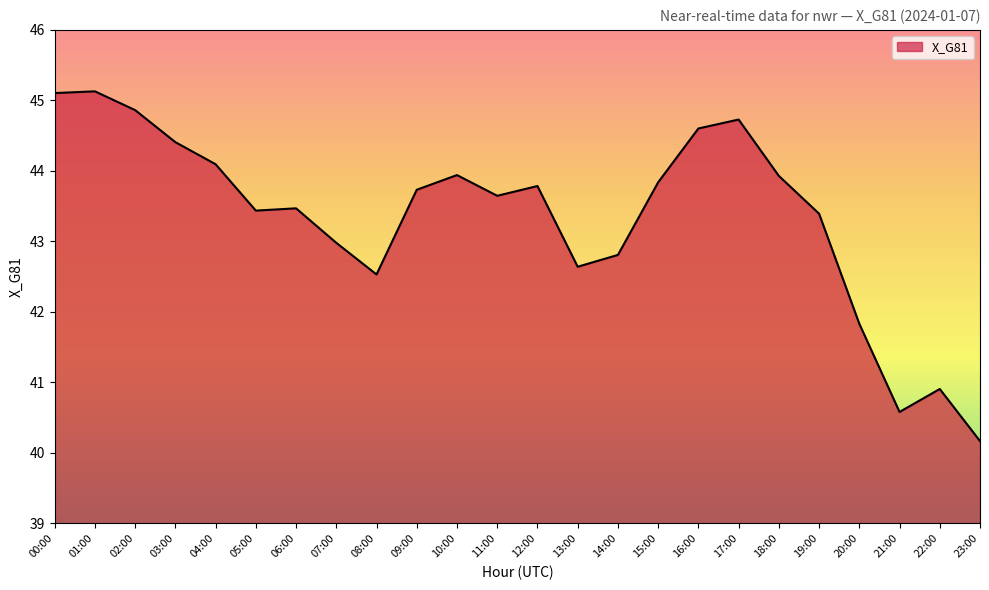

True or false: the data shows 43.4 at 05:00.

True